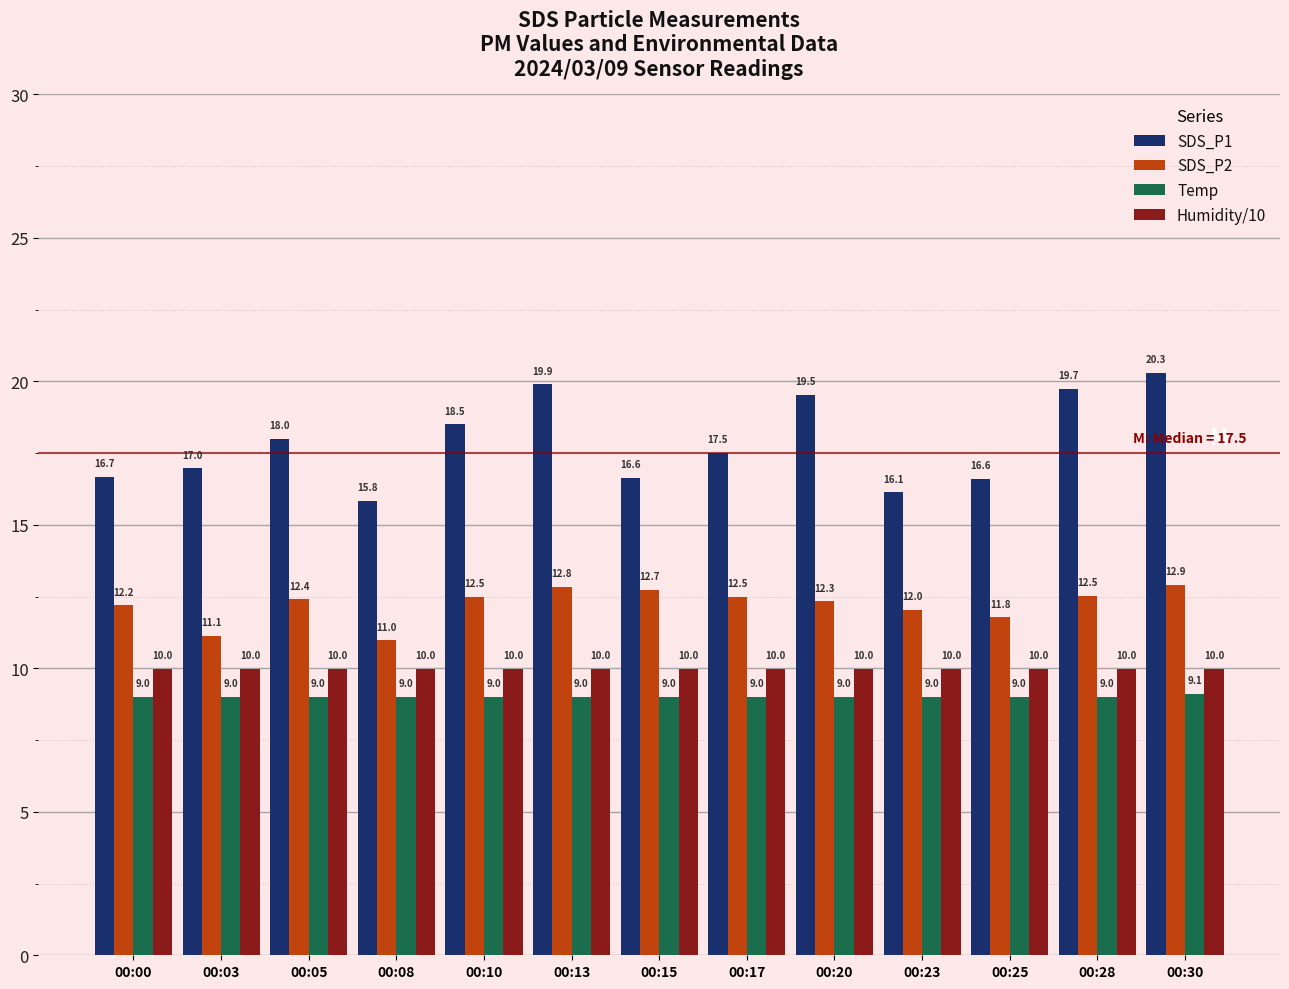

What is the value of the SDS_P2 bar at the 11th from the left?

11.8